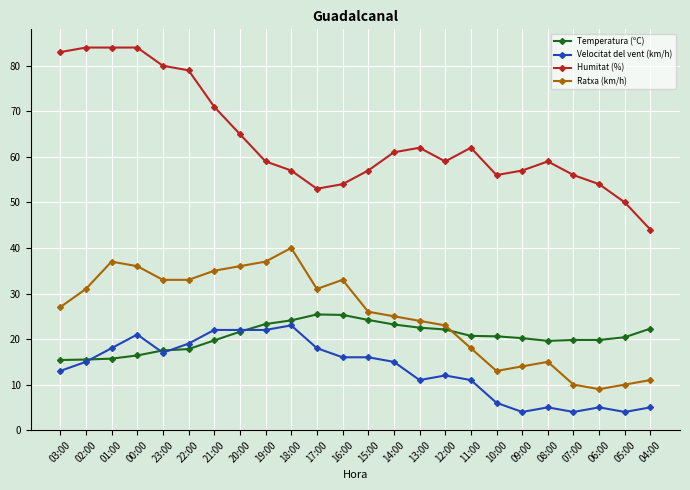

What is the difference between the highest and lowest values at 22:00?

61.2